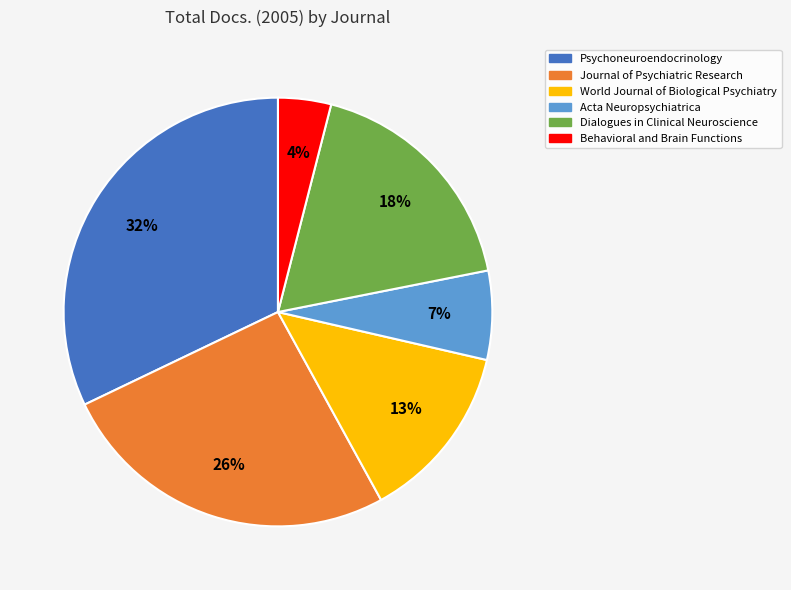

To the nearest percent, what percentage of the pie is Journal of Psychiatric Research?

26%